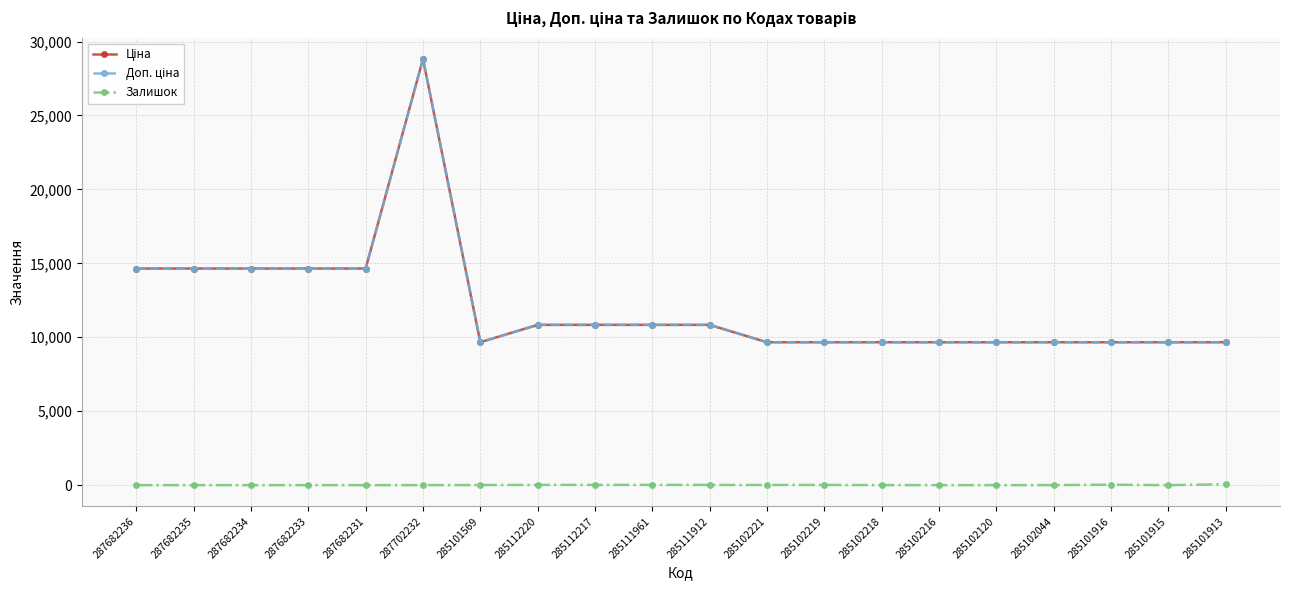

What is the difference between the Ціна values at 285102221 and 285112217?

1175.4